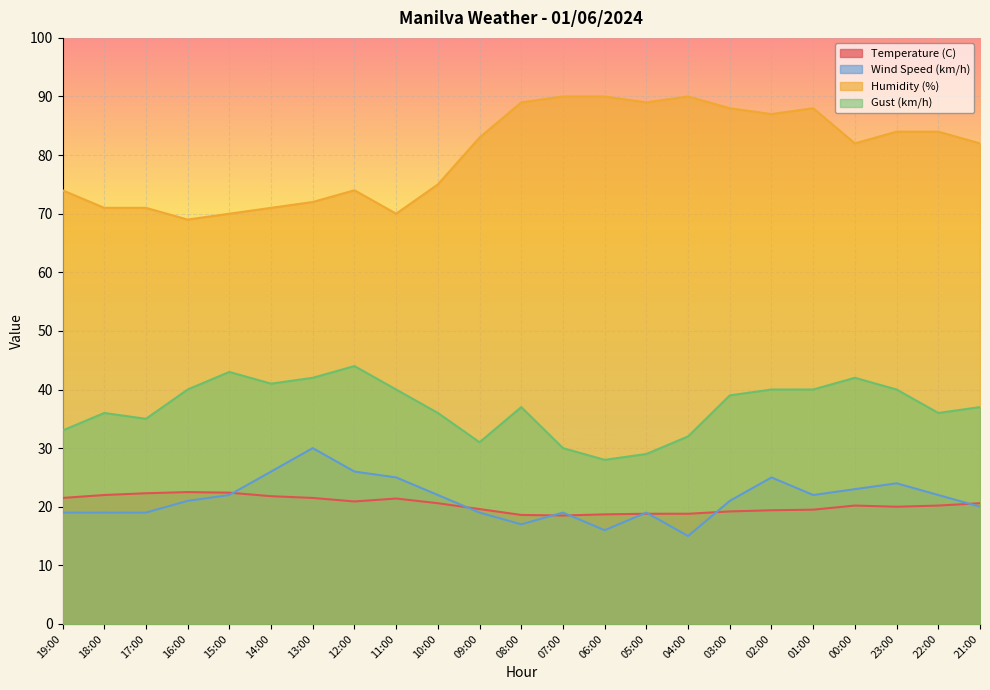

How many lines are shown in the chart?

4